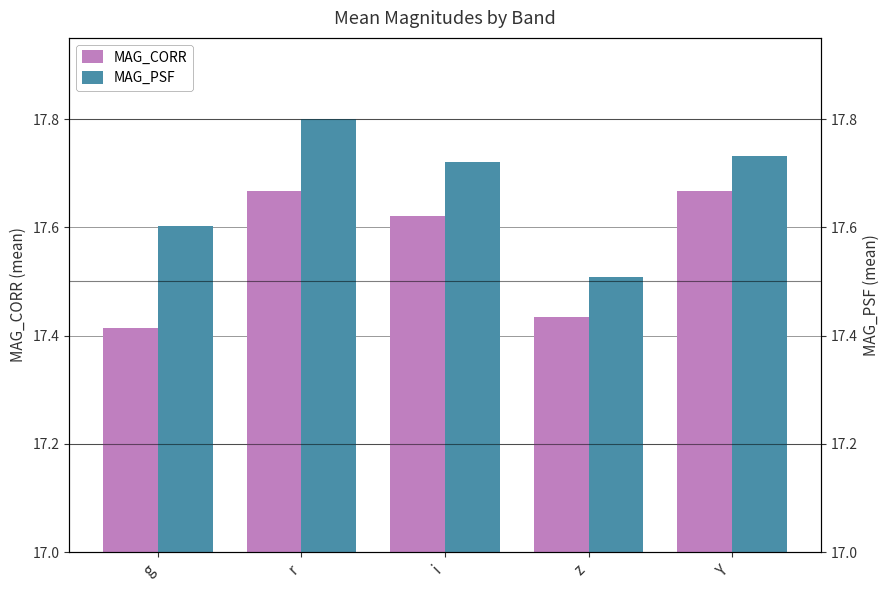

What is the sum of the MAG_CORR values at Y and r?

35.3